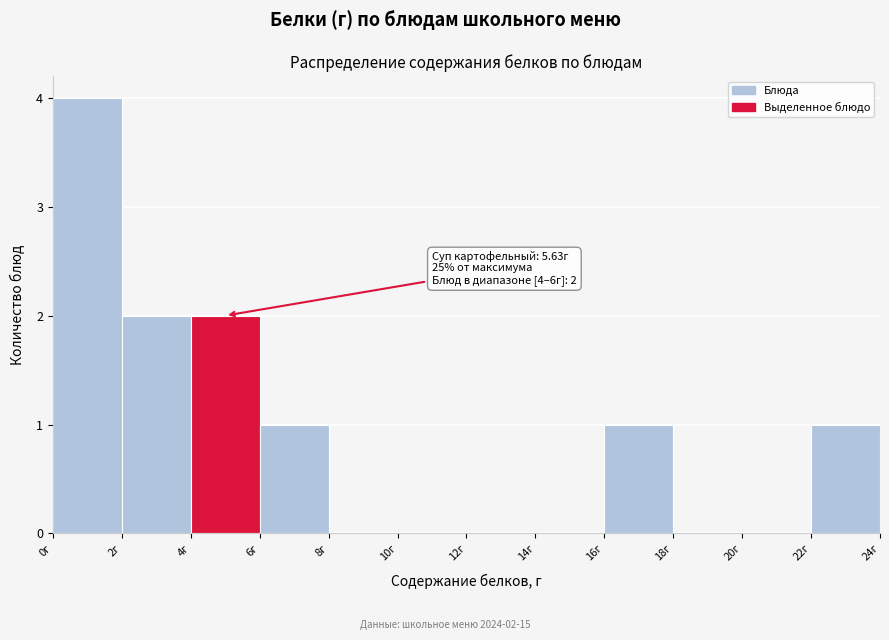

Over which range of the x-axis is the bar tallest?

0 to 2